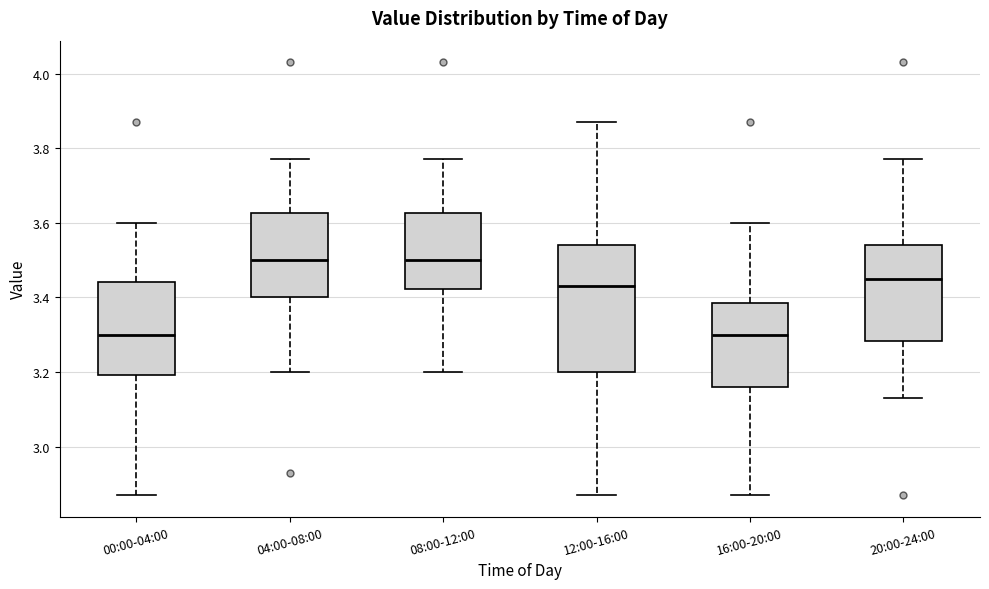

Comparing the boxes themselves (not the whiskers), which one is the tallest?

12:00-16:00